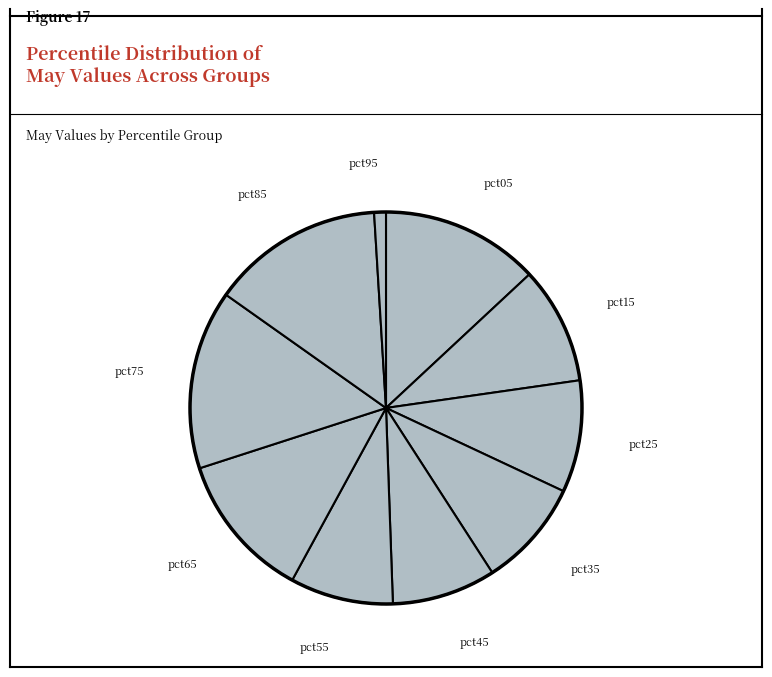

What is the smallest slice in the pie chart?

pct95